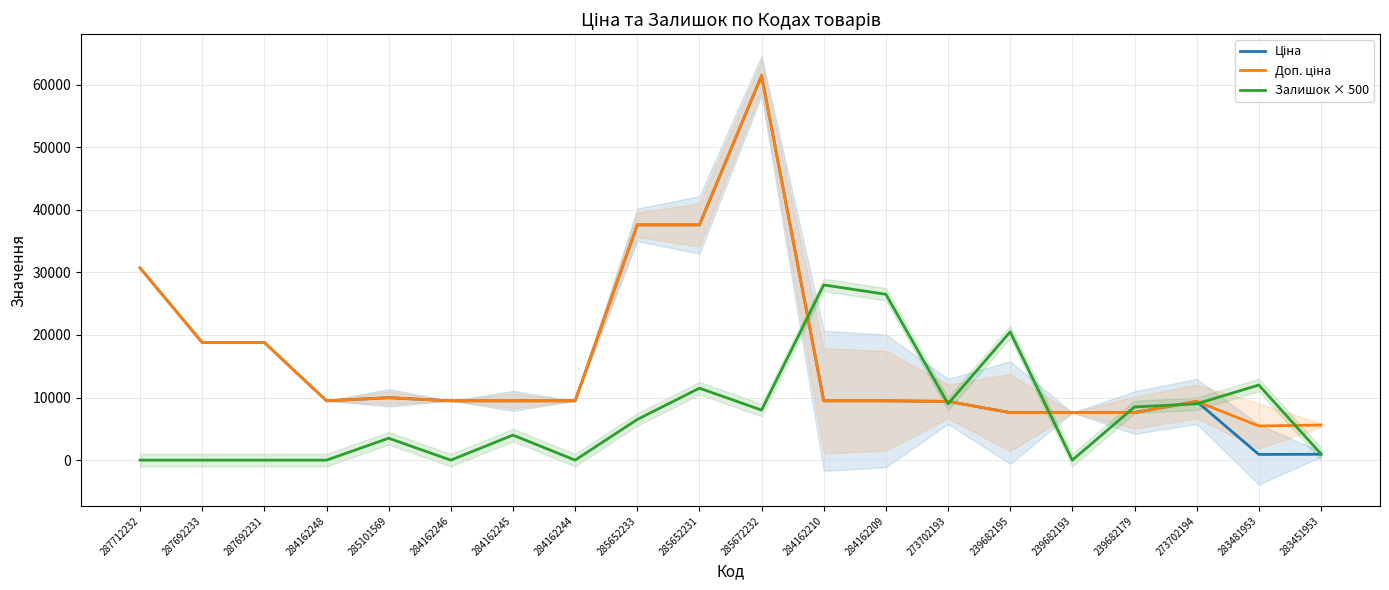

Where is the first local minimum for Ціна?

284162248